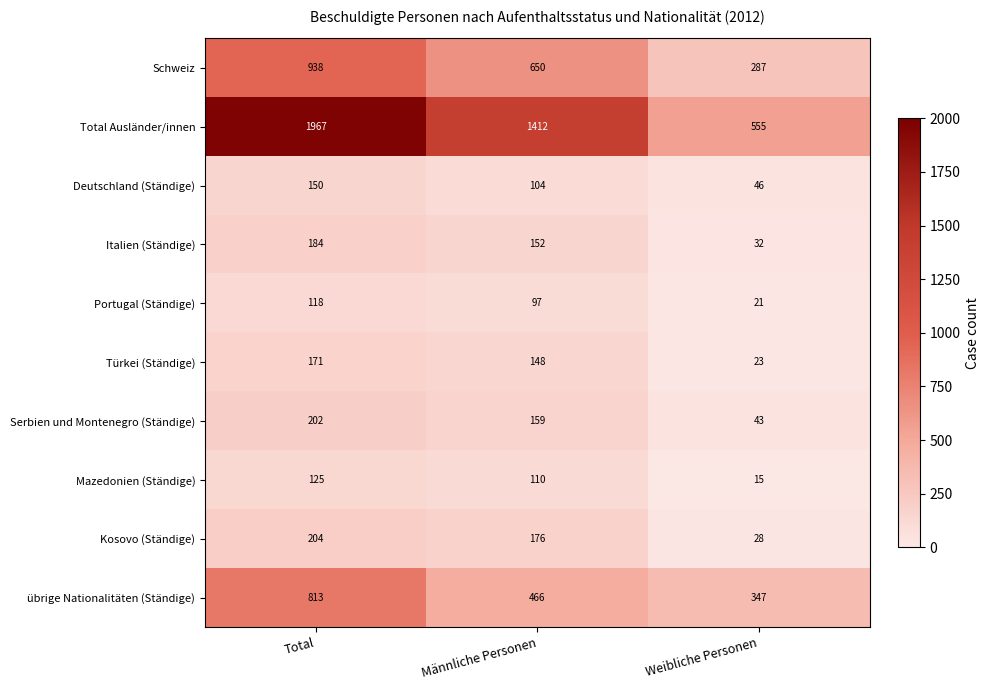

What is the total value across all series at Männliche Personen?

3474